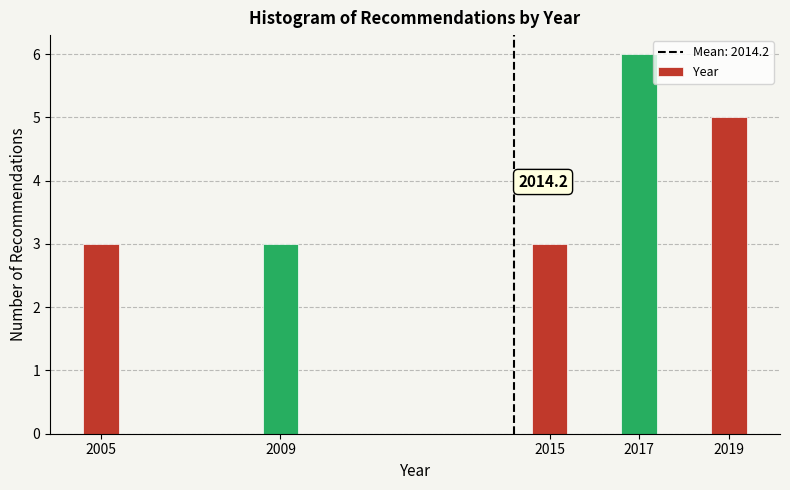

Reading right to left, extract all data points from this chart.

5	6	3	3	3